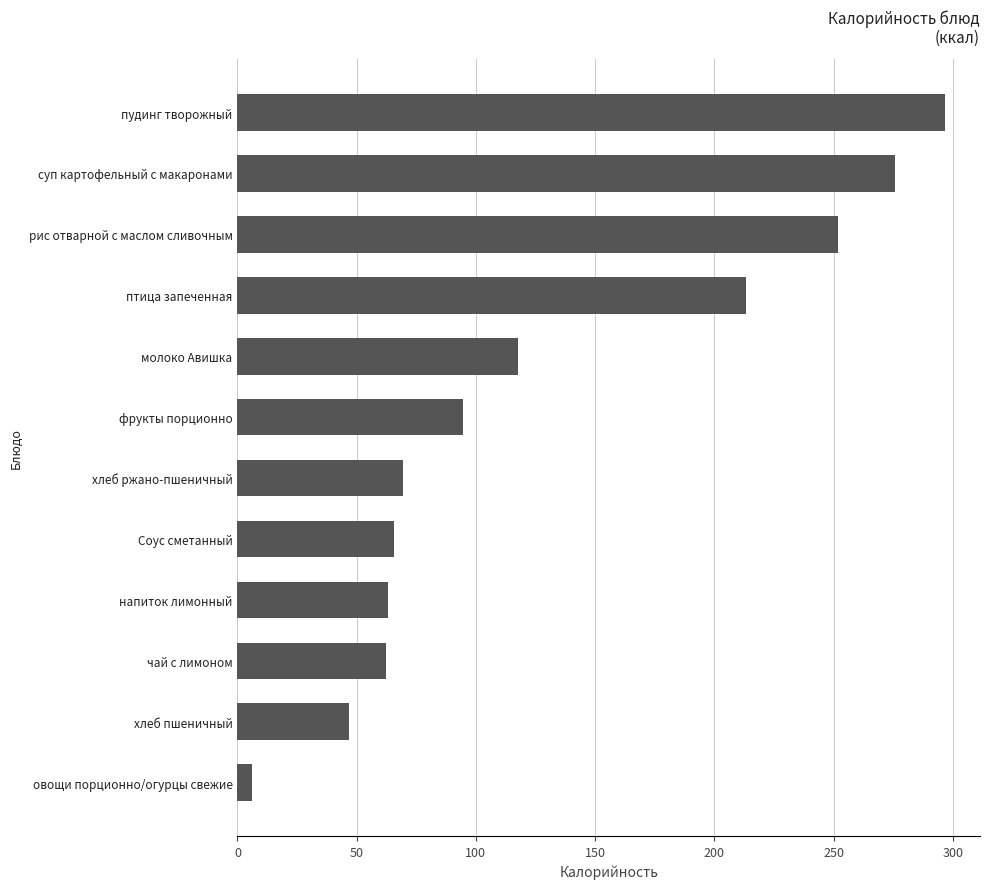

What is the minimum value shown in the chart?

6.2